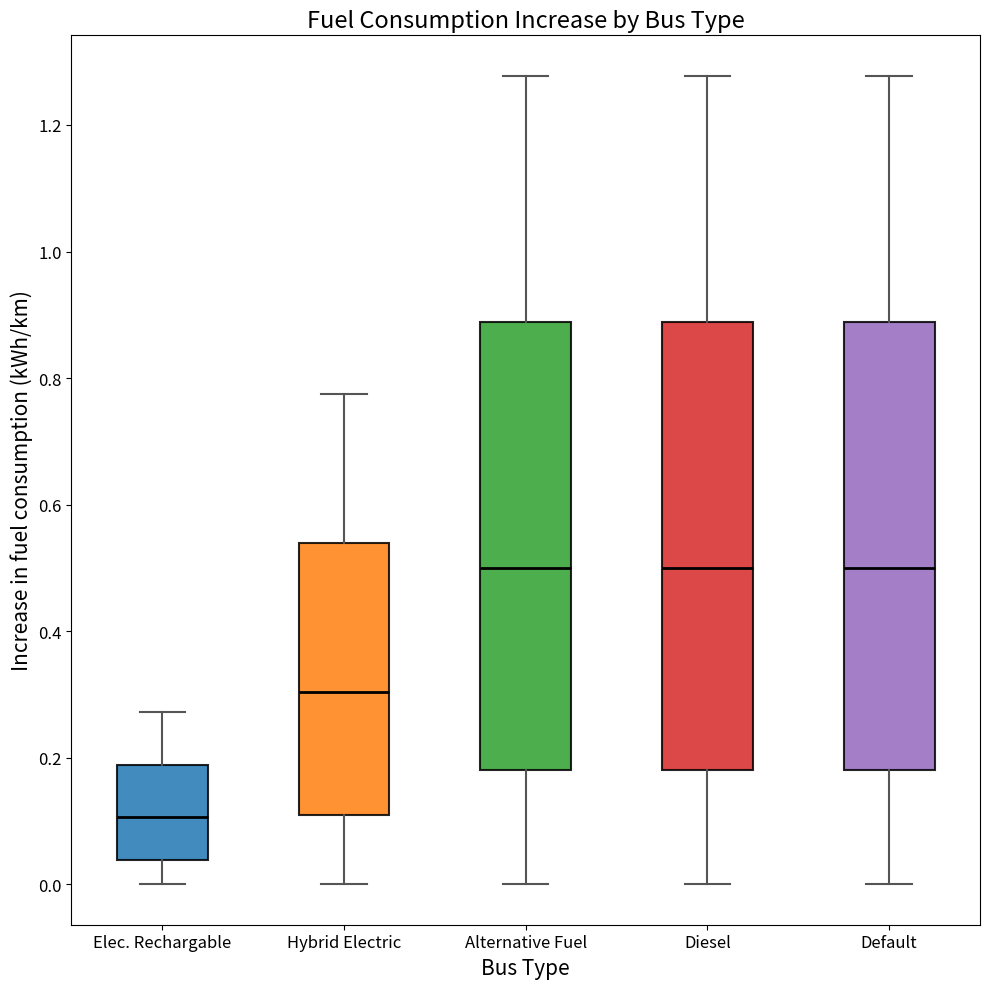

Where is the upper edge of the box for Default on the y-axis? The values are not printed on the chart, so give them approximately, as read against the axis.

0.88